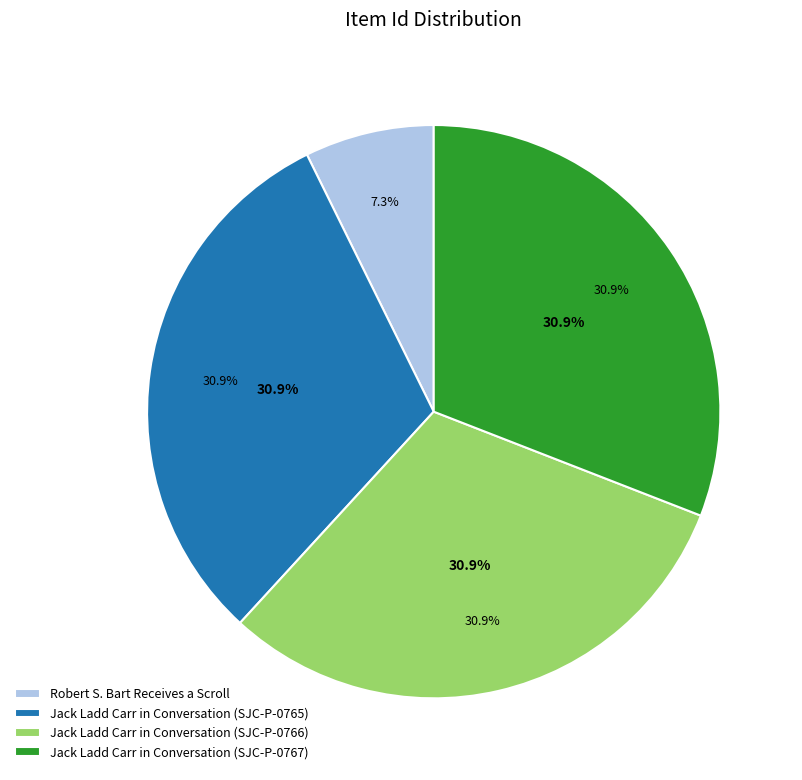

Is Jack Ladd Carr in Conversation (SJC-P-0766) the majority of the pie?

No